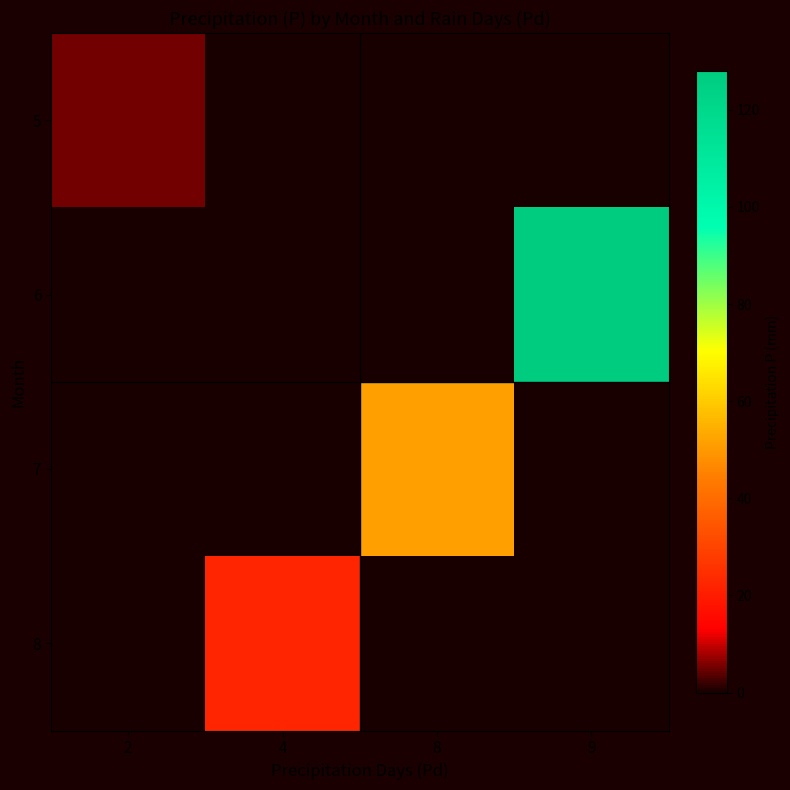

At 9, list the series in order from smallest to largest.

5, 7, 8, 6